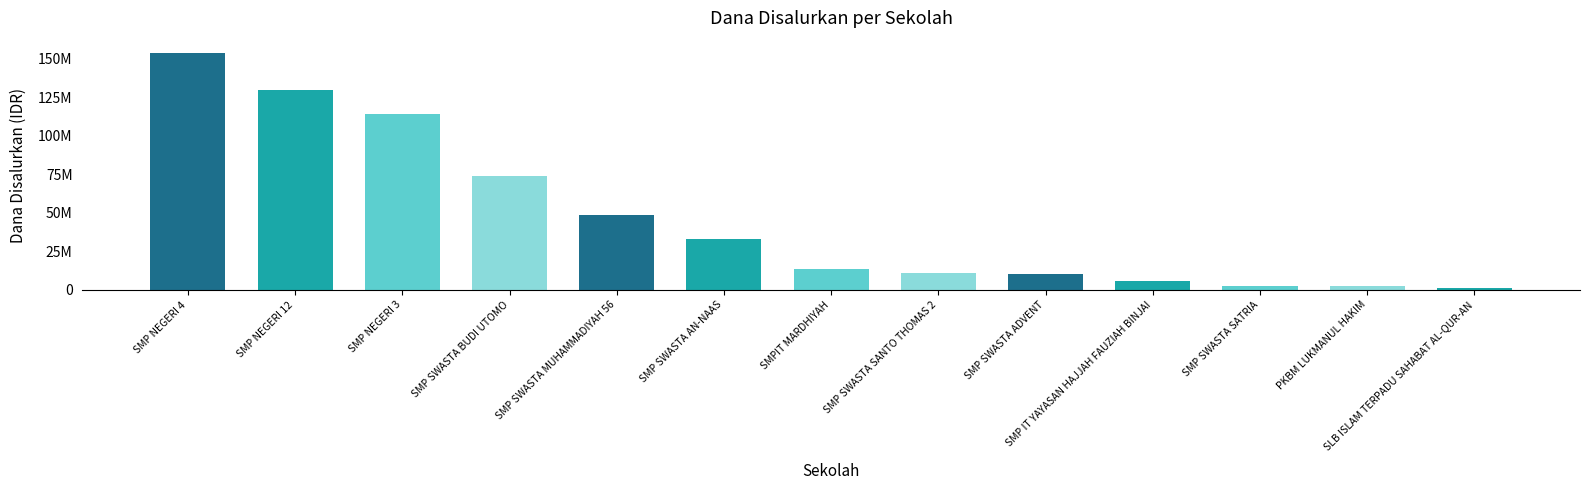

The chart shows a value of 129750000 at SMP NEGERI 12. True or false?

True